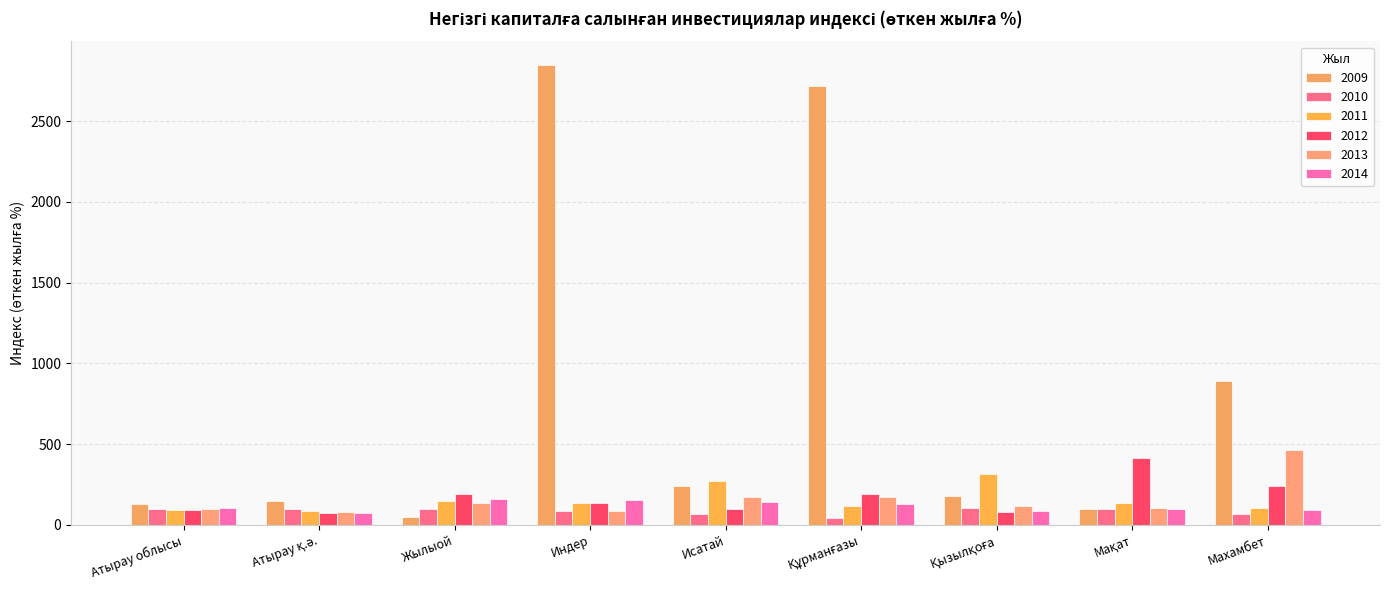

How many data points does each series have?

9